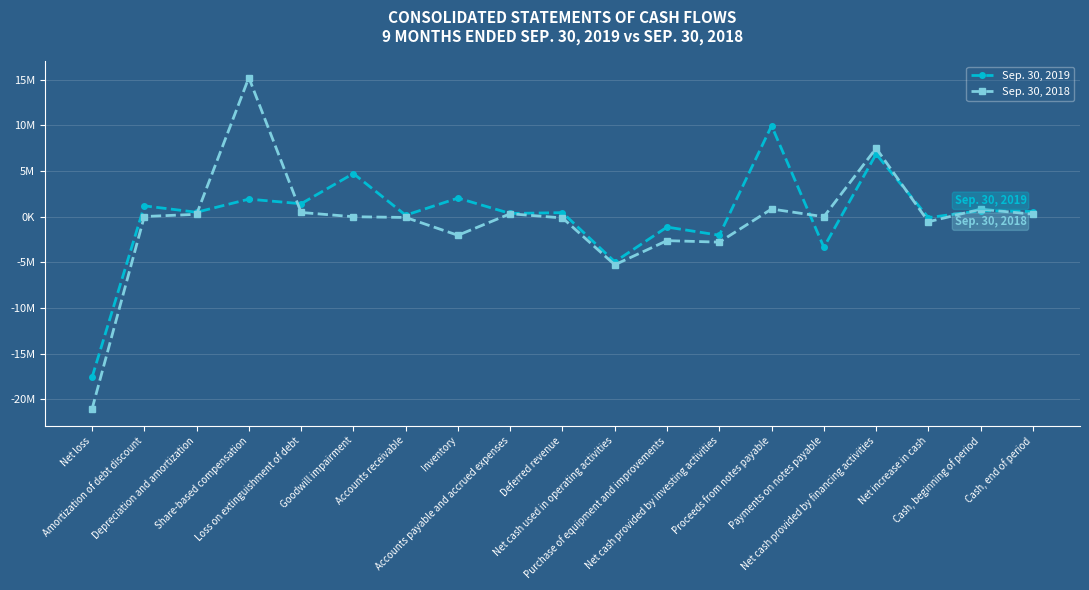

How many values in Sep. 30, 2019 are below zero?

6